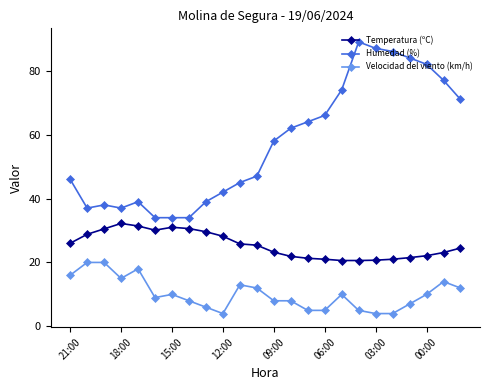

True or false: Humedad (%) and Temperatura (ºC) cross at least once.

False